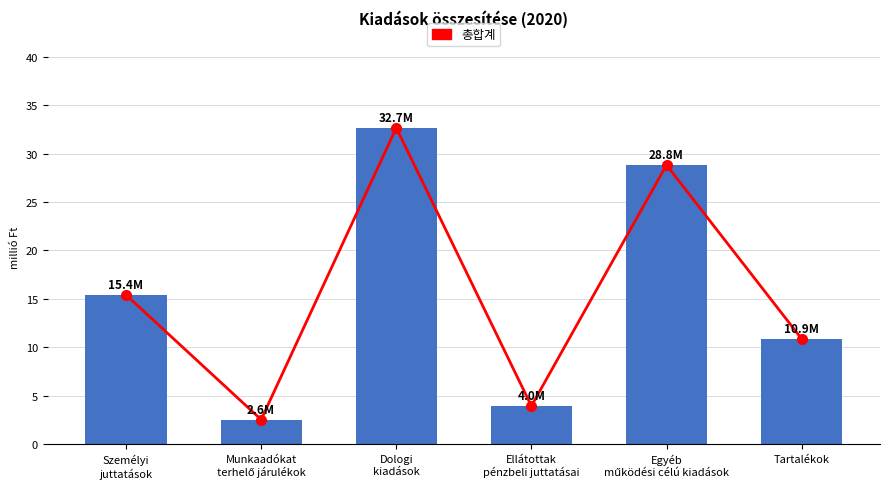

What is the change in value from Dologi
kiadások to Tartalékok?

-21.8